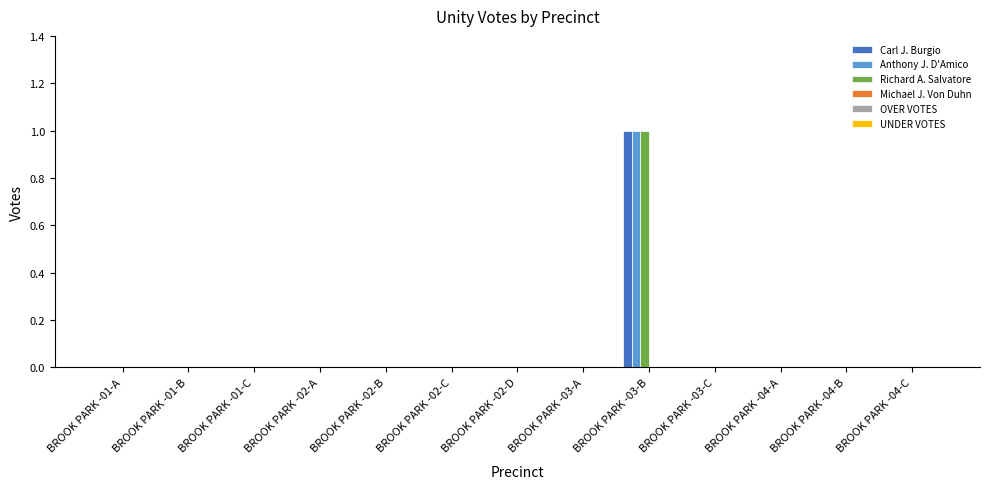

Is it true that Carl J. Burgio equals 0 at BROOK PARK -03-C?

True